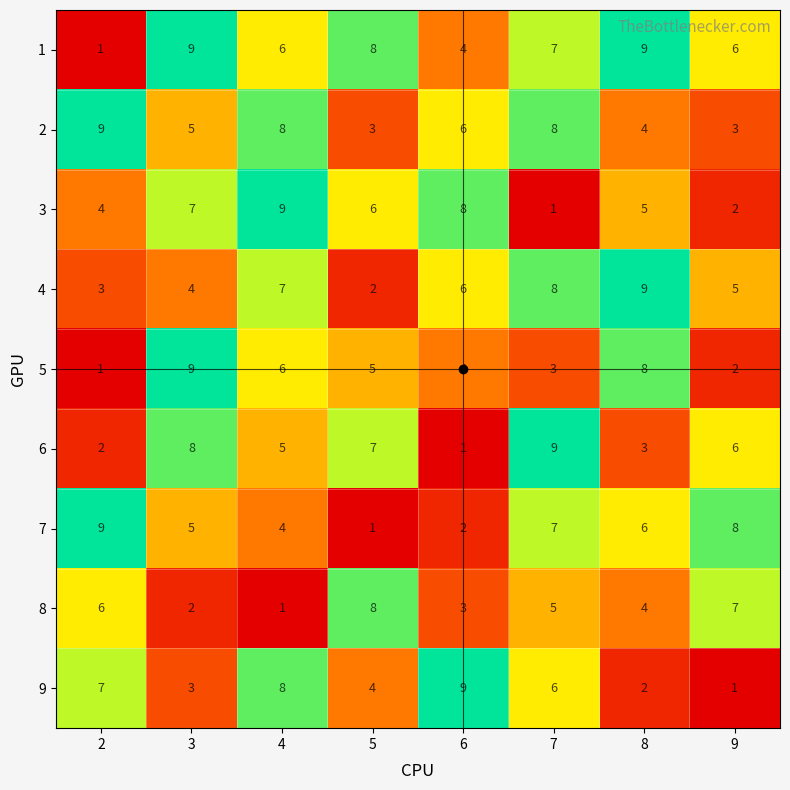

True or false: 5 has a value of 3 at 7.

True